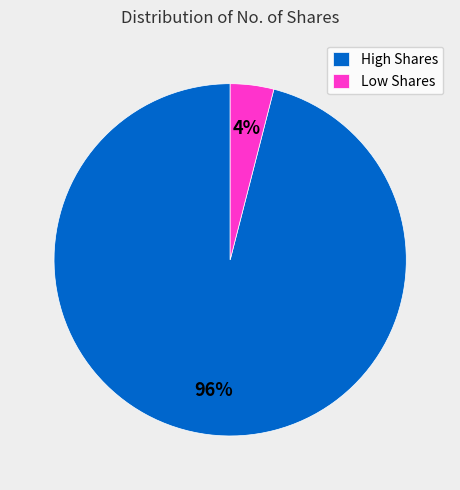

Is Low Shares the majority of the pie?

No